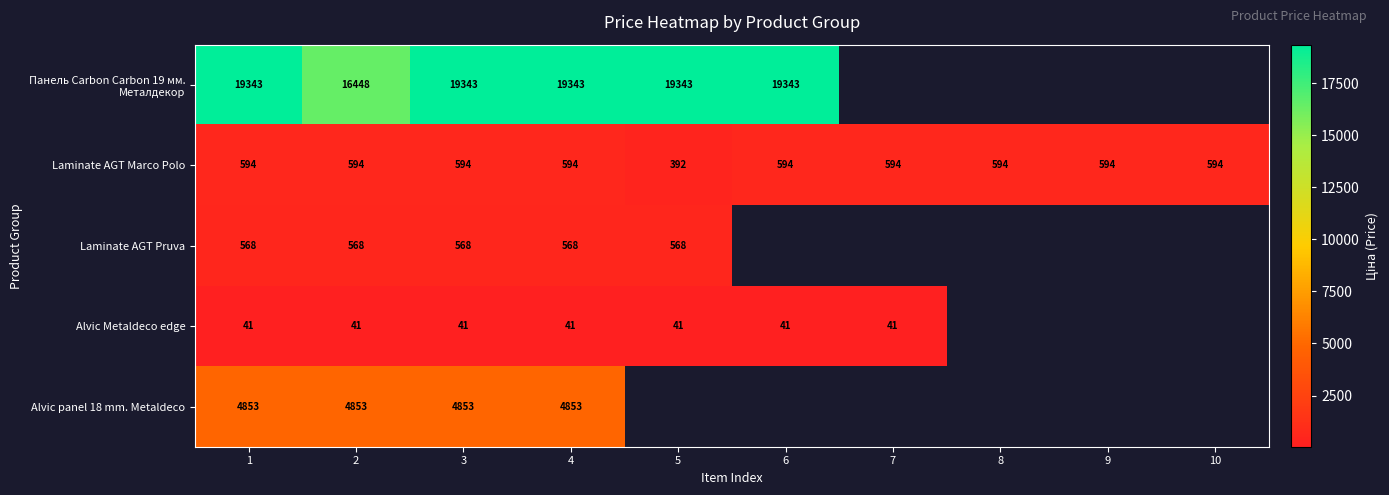

Which has a higher value, 1 or 4?

1